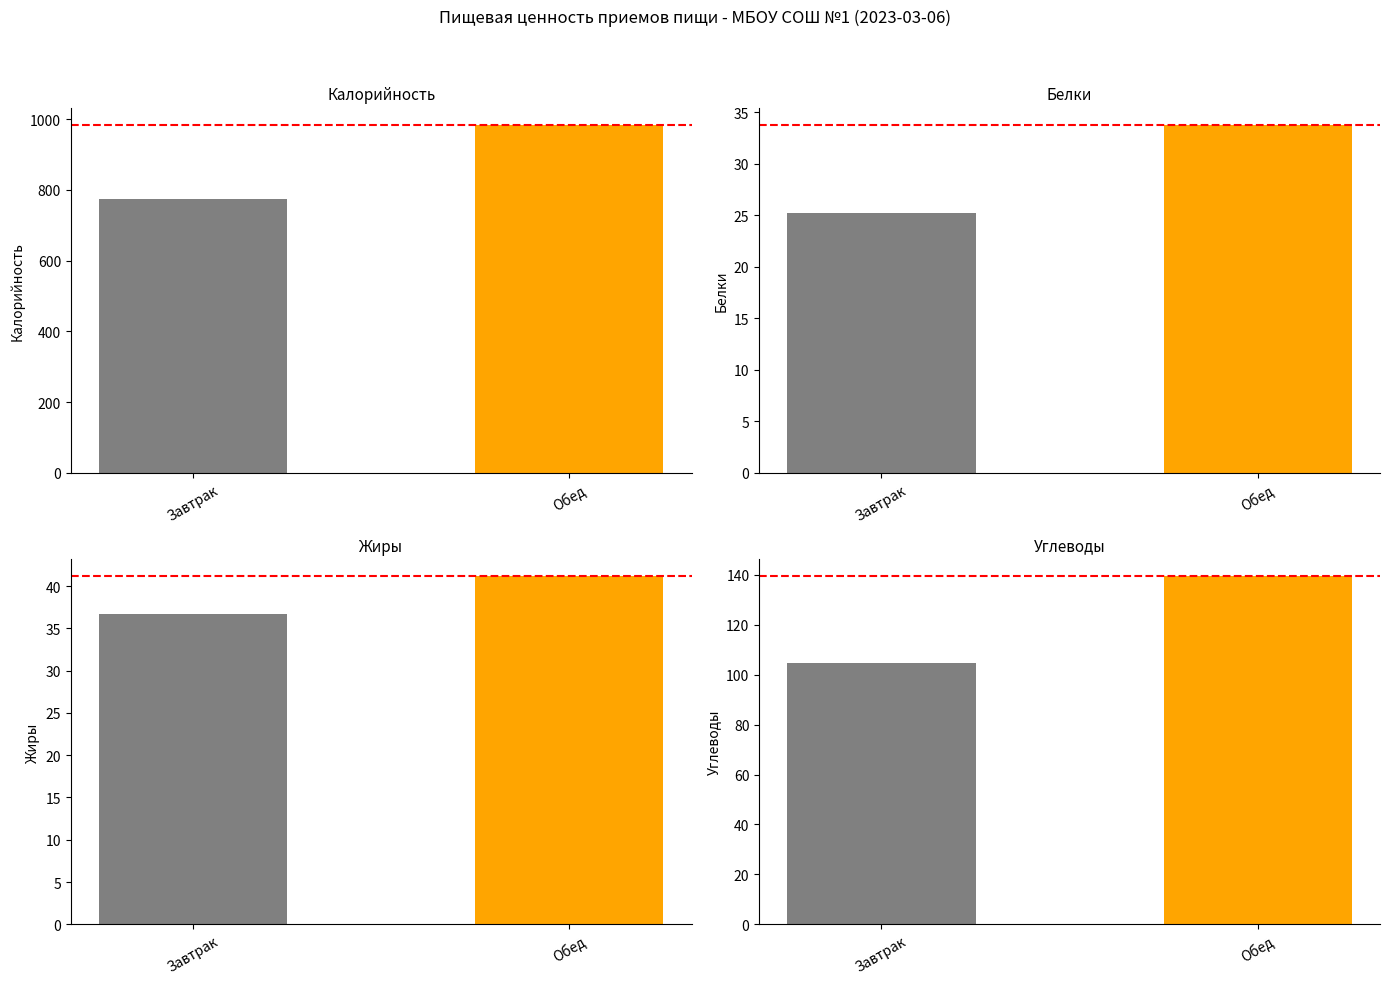

At how many categories does at least one series exceed 82?

2